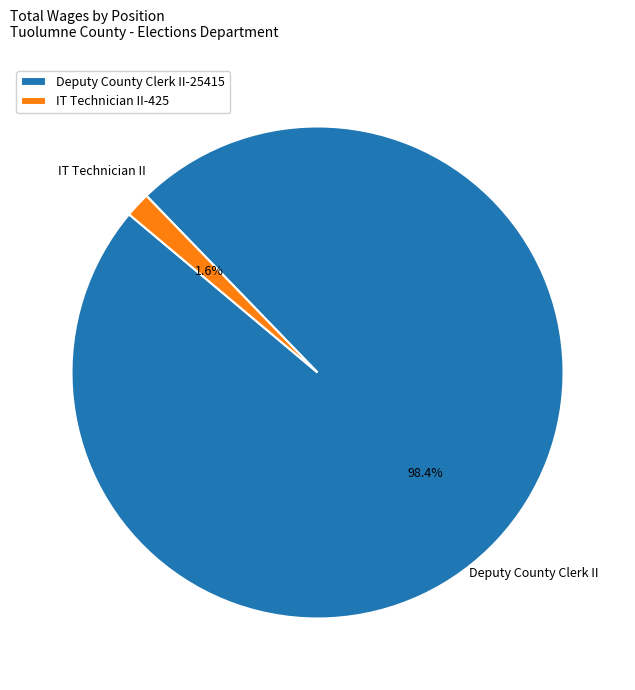

What is the total percentage of Deputy County Clerk II and IT Technician II?

100.0%